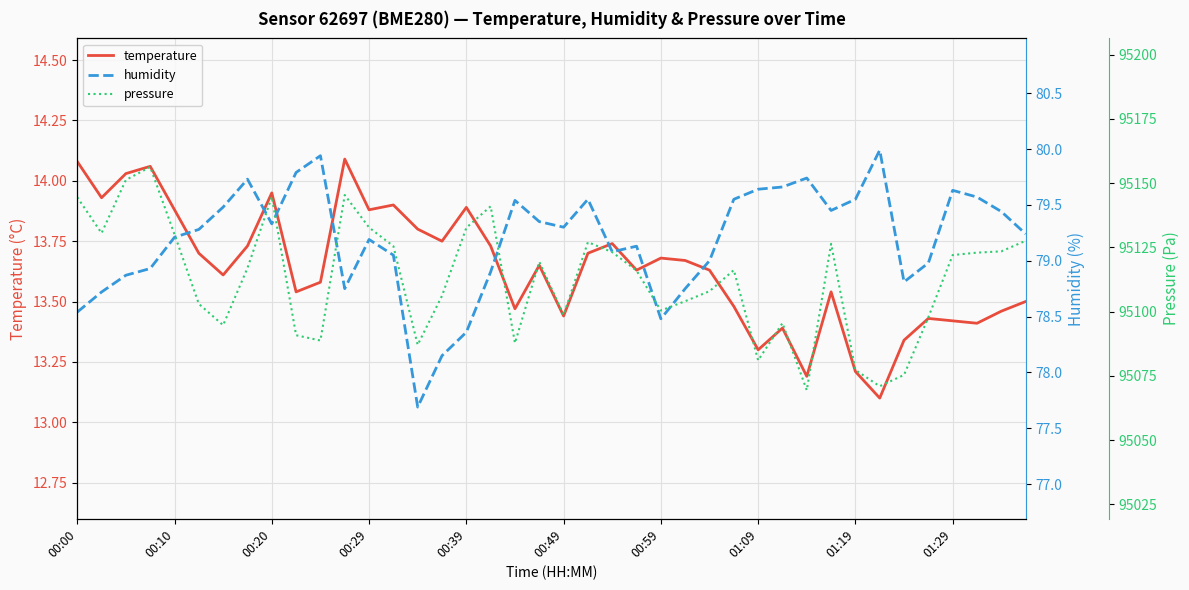

List the series in order of their peak value, highest first.

pressure, humidity, temperature